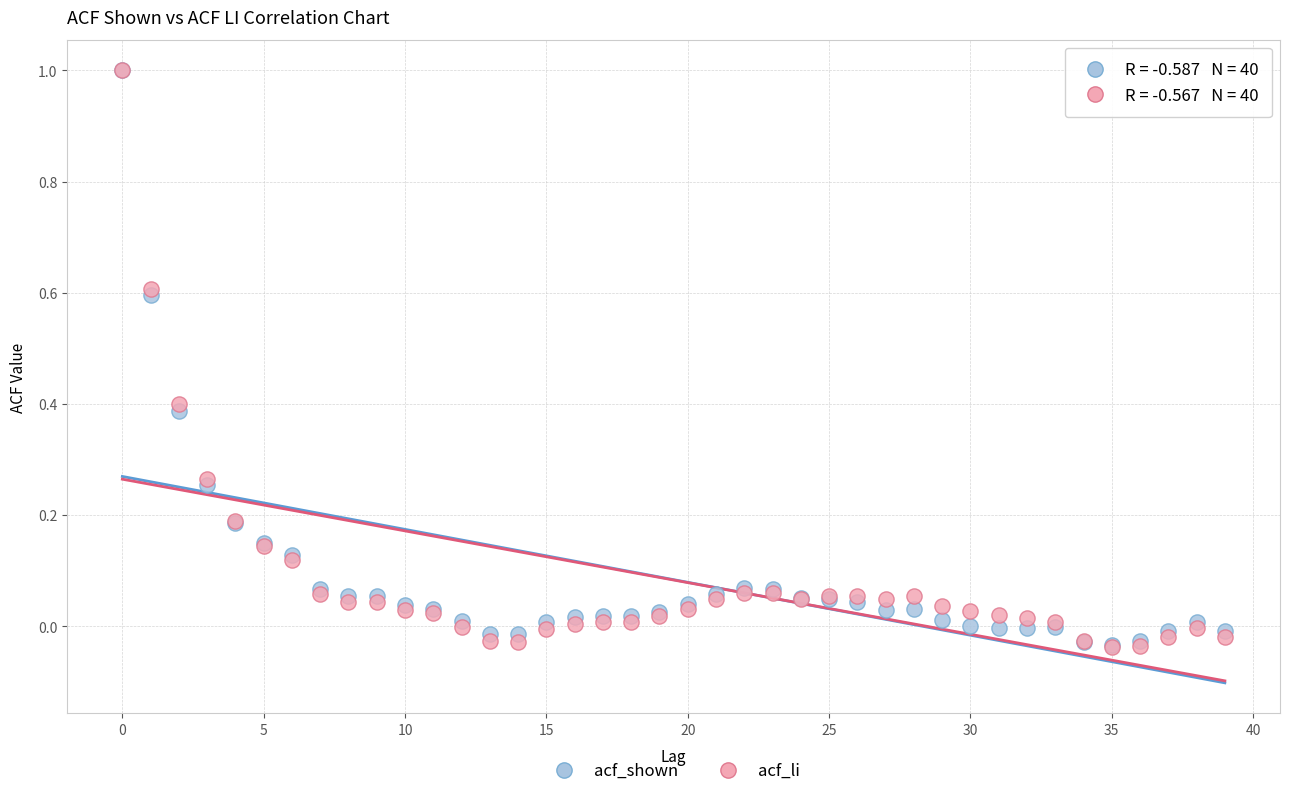

What are all the series names shown in the legend?

acf_shown, acf_li